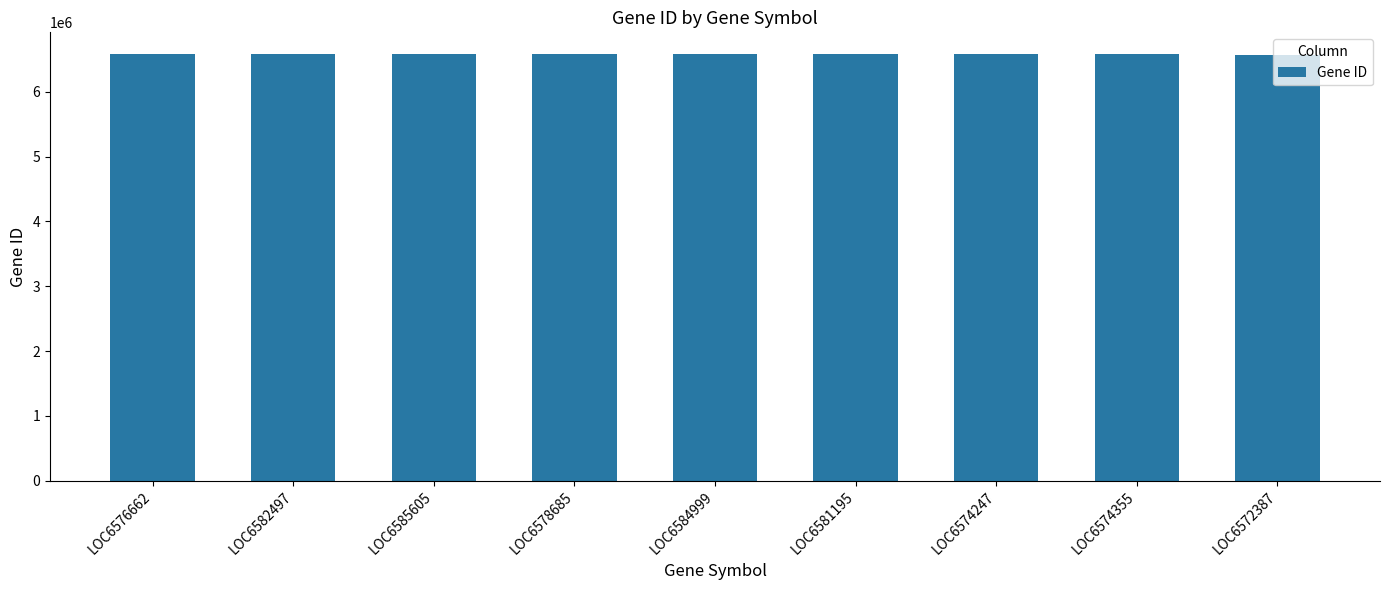

What is the change in value from LOC6585605 to LOC6578685?

-6920